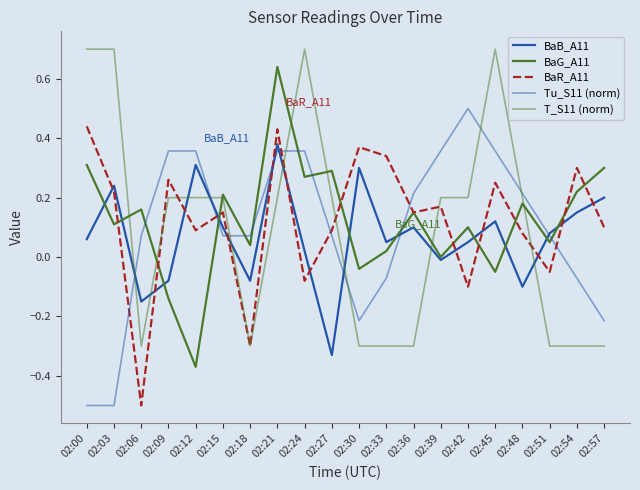

How many lines are shown in the chart?

5